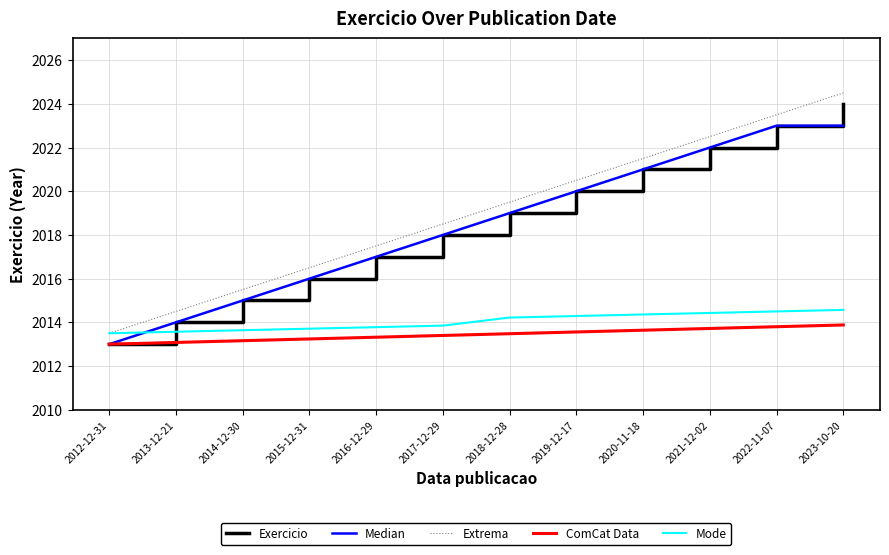

The value of Exercicio at 2012-12-31 is 2013.0. True or false?

True